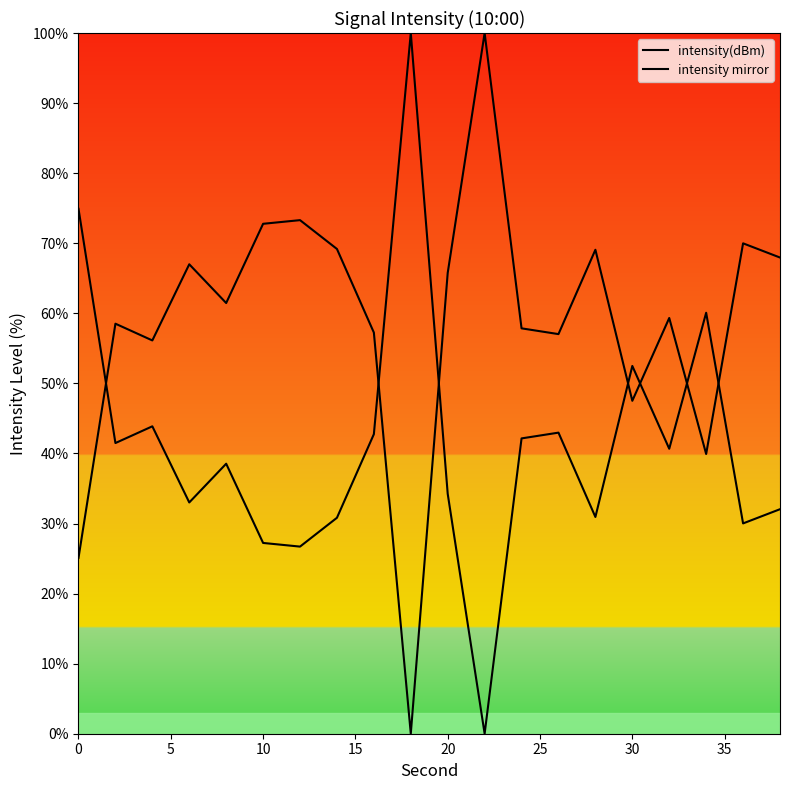

How many values in intensity(dBm) are above zero?

19